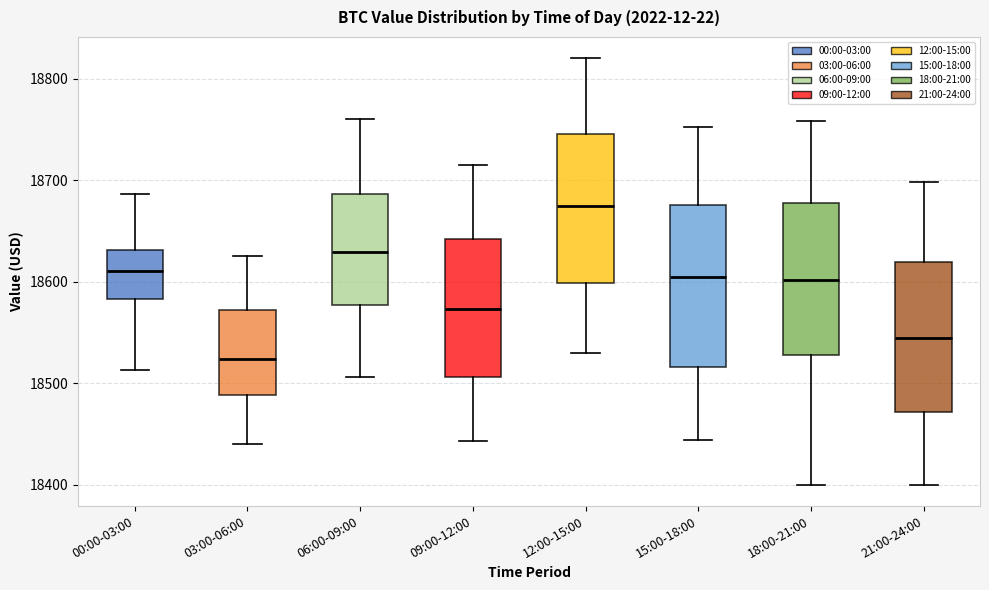

Reading left to right, transcribe this box plot: for each box, give where its median line is, the range the box spans, and where its two whiskers end, as read against the y-axis. The values are not printed on the chart, so give them approximately, as read against the axis.

00:00-03:00: median 18610, box 18580 to 18630, whiskers 18510 to 18690
03:00-06:00: median 18520, box 18490 to 18570, whiskers 18440 to 18630
06:00-09:00: median 18630, box 18580 to 18690, whiskers 18510 to 18760
09:00-12:00: median 18570, box 18510 to 18640, whiskers 18440 to 18720
12:00-15:00: median 18670, box 18600 to 18750, whiskers 18530 to 18820
15:00-18:00: median 18610, box 18520 to 18680, whiskers 18440 to 18750
18:00-21:00: median 18600, box 18530 to 18680, whiskers 18400 to 18760
21:00-24:00: median 18540, box 18470 to 18620, whiskers 18400 to 18700